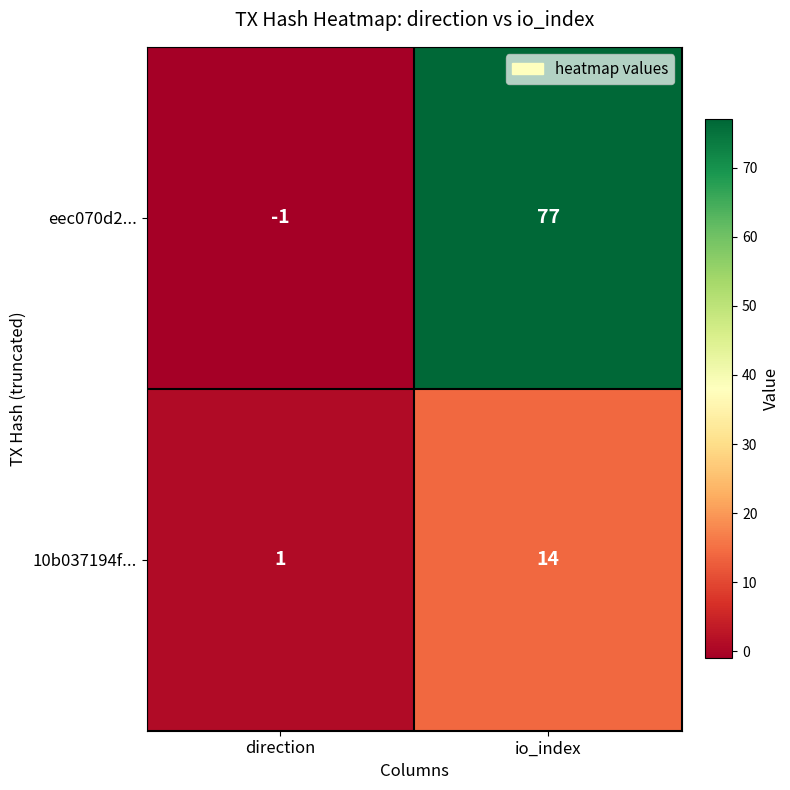

Reading left to right, transcribe all the data shown in this chart.

eec070d2...: -1	77
10b037194f...: 1	14